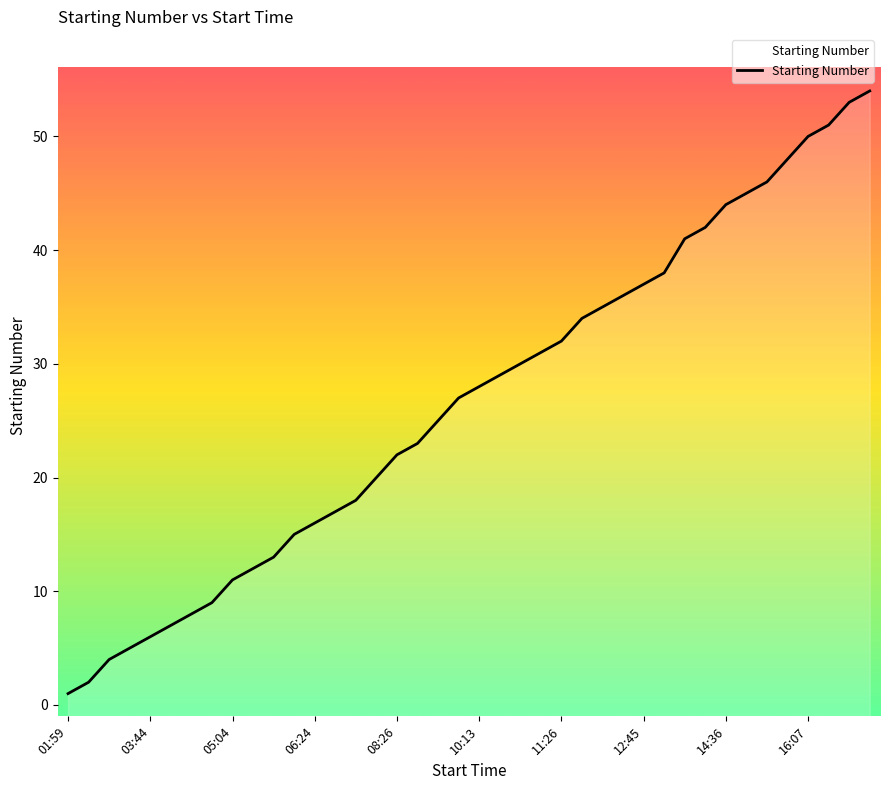

Which label corresponds to the largest value in the chart?

17:24